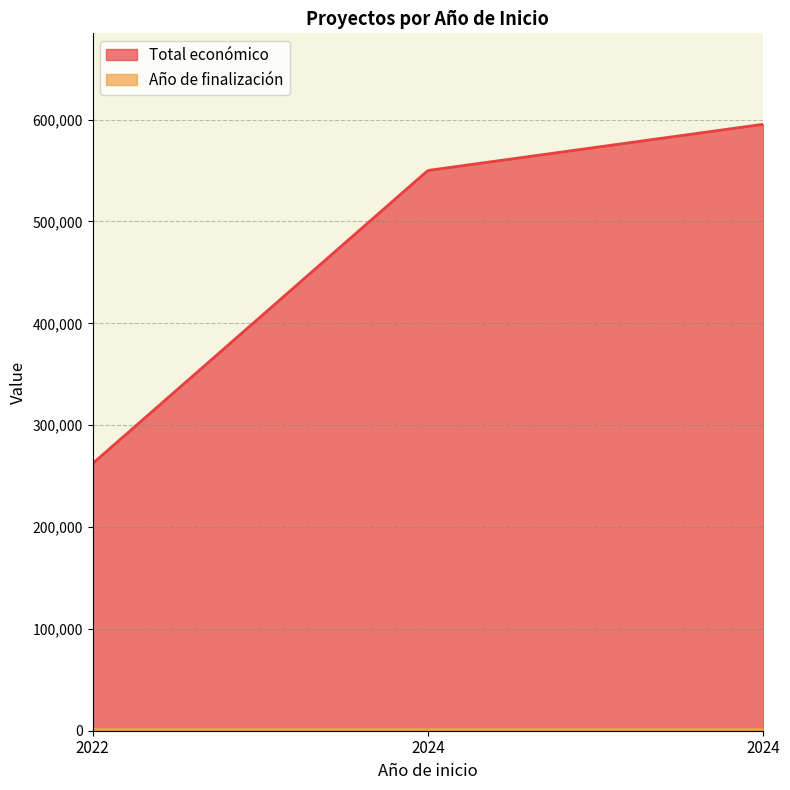

What is the maximum value for Total económico?

595436.0